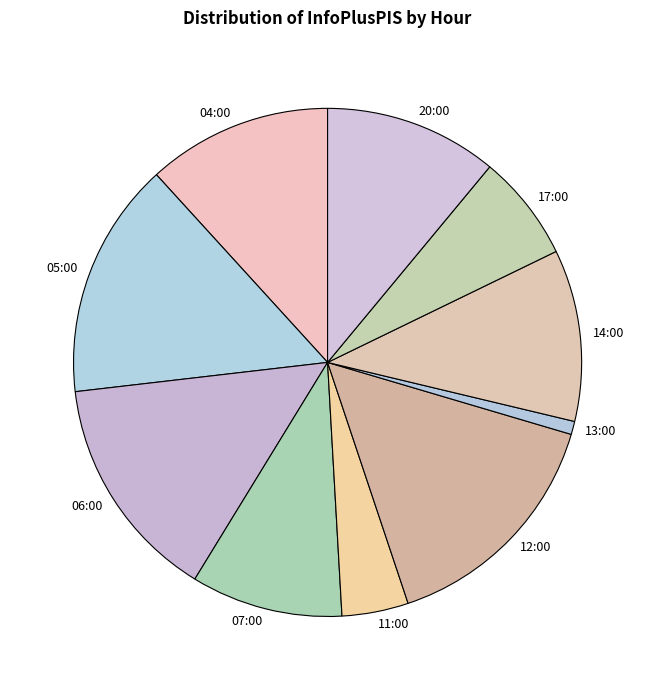

The 06:00 slice represents 1% of the pie. True or false?

False